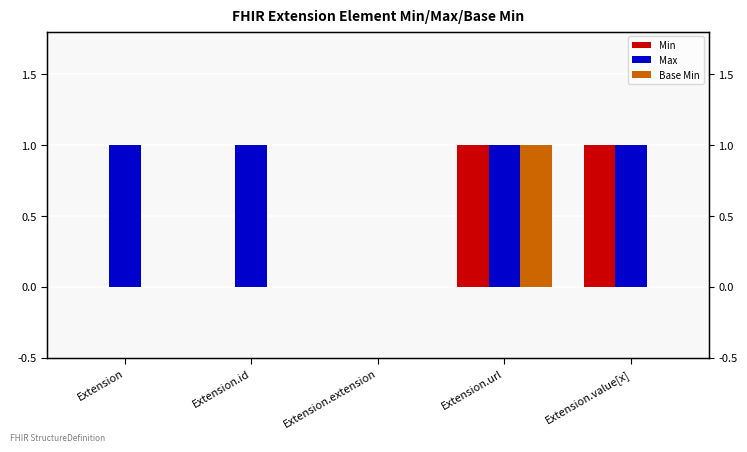

What is the average value of the Max series?

1